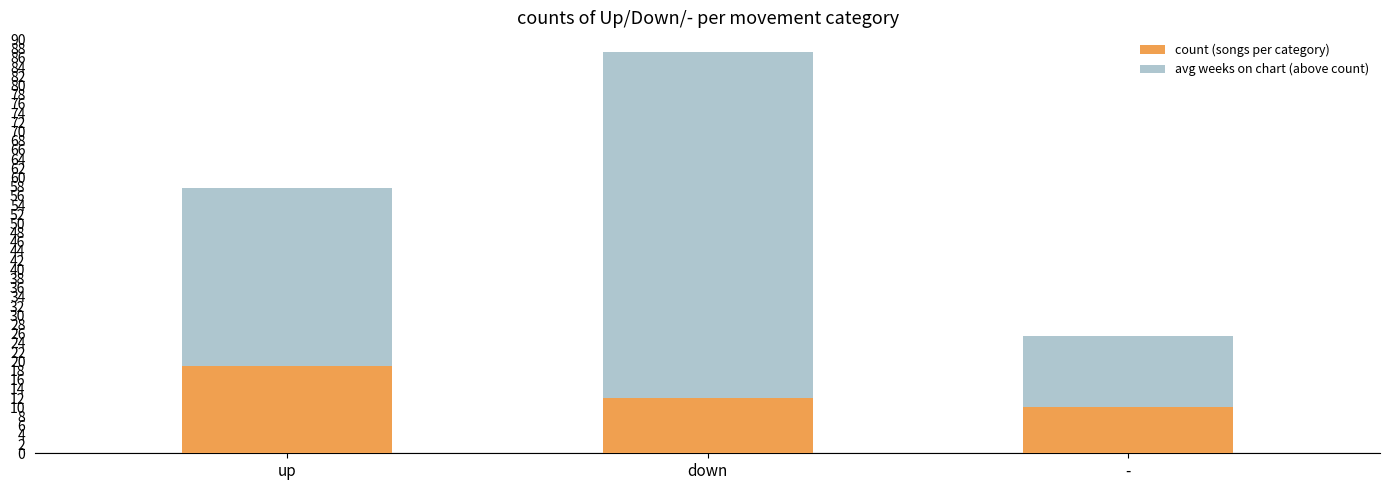

What is the sum of all count (songs per category) values?

41.0